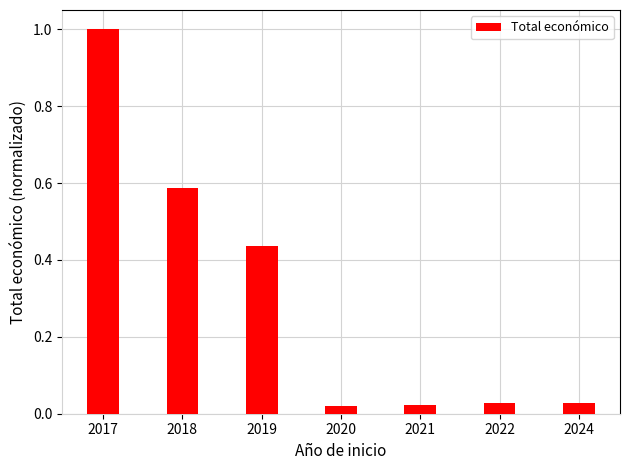

Which label corresponds to the largest value in the chart?

2017